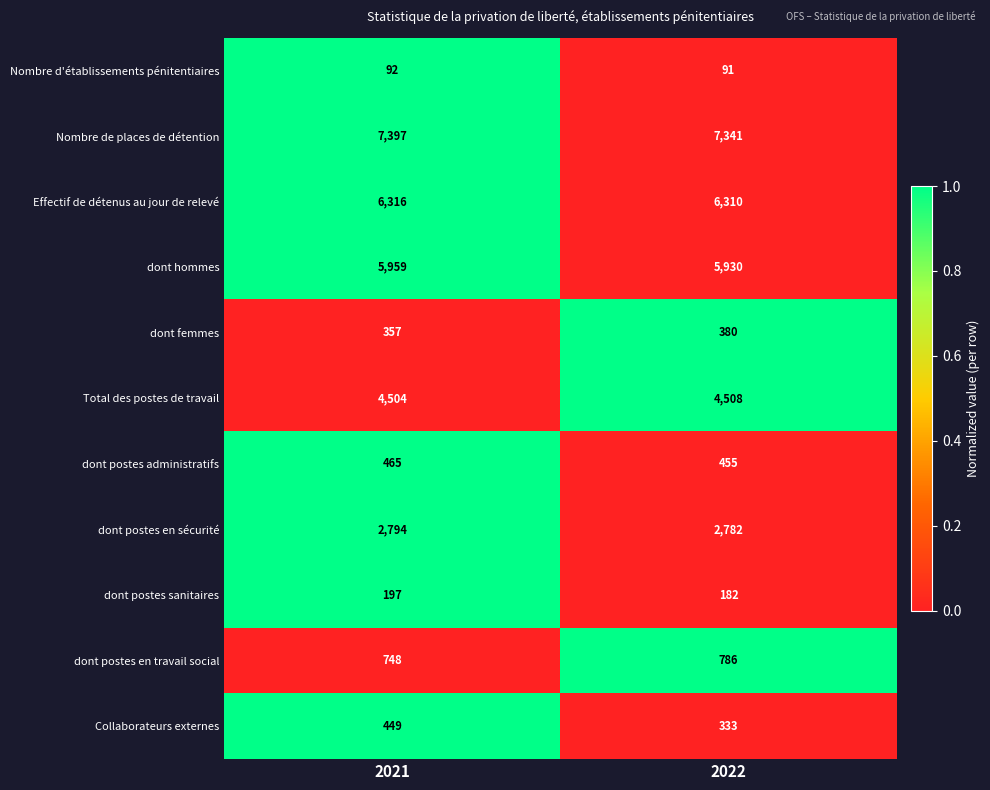

Reading left to right, what are all the values shown in this chart?

Nombre d'établissements pénitentiaires: 92	91
Nombre de places de détention: 7397	7341
Effectif de détenus au jour de relevé: 6316	6310
dont hommes: 5959	5930
dont femmes: 357	380
Total des postes de travail: 4504	4508
dont postes administratifs: 465	455
dont postes en sécurité: 2794	2782
dont postes sanitaires: 197	182
dont postes en travail social: 748	786
Collaborateurs externes: 449	333